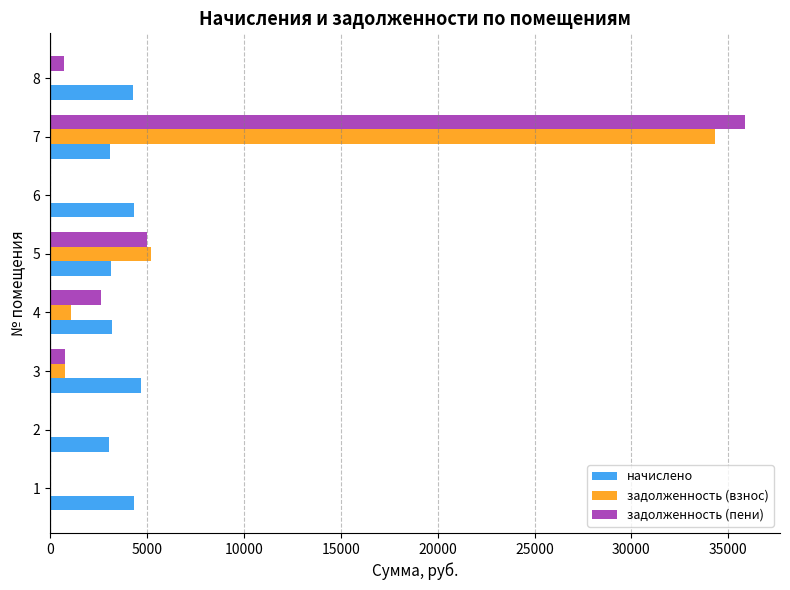

Which series has the largest total across all categories?

задолженность (пени)